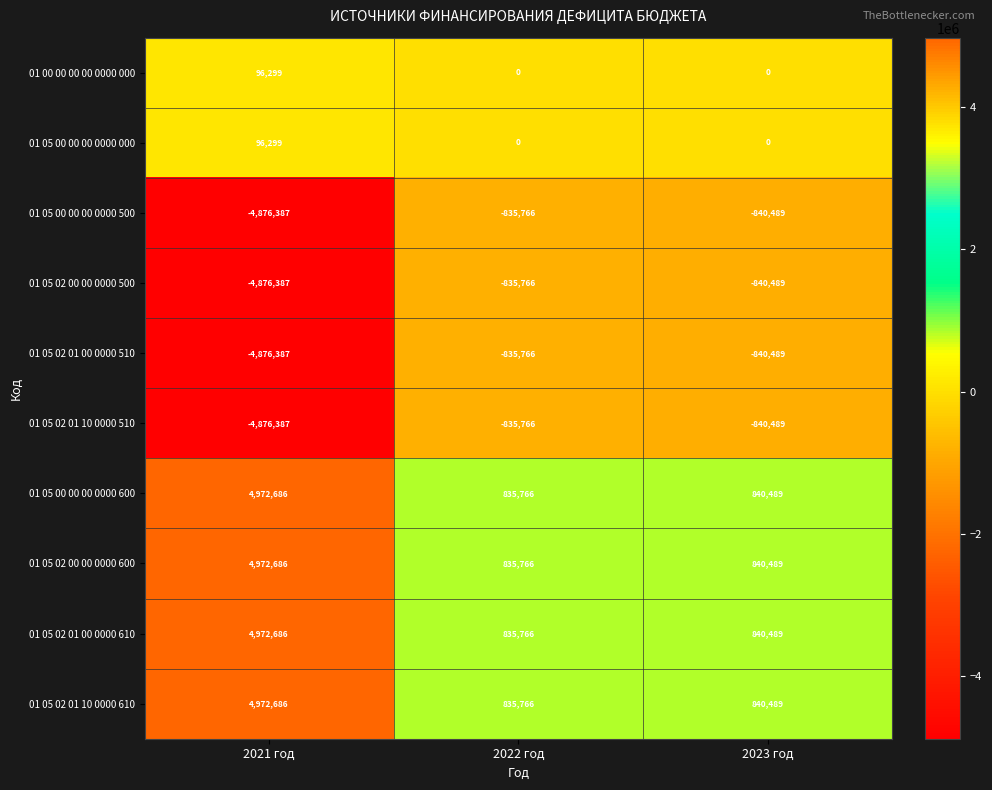

Where does the 01 05 00 00 00 0000 500 series first go above -840489?

2022 год